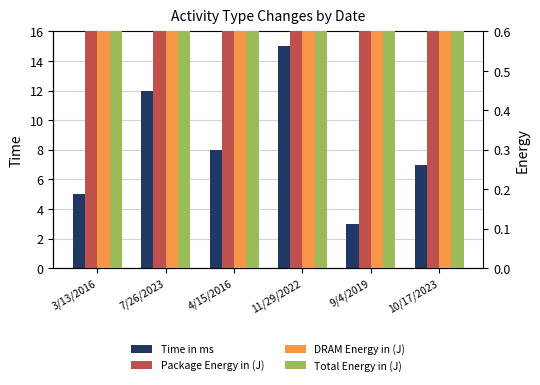

What is the value of the Time in ms bar at the 6th from the left?

7